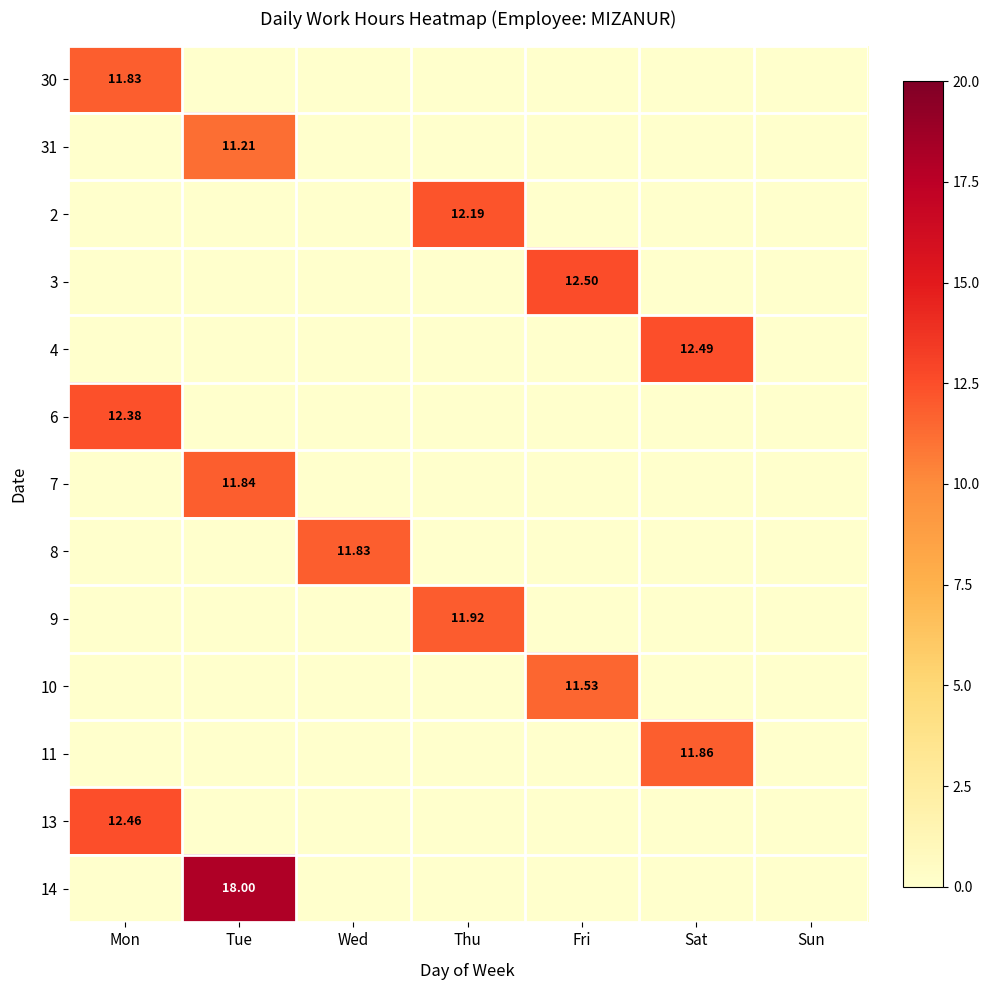

List the labels in order of 31 value, largest first.

Tue, Mon, Wed, Thu, Fri, Sat, Sun